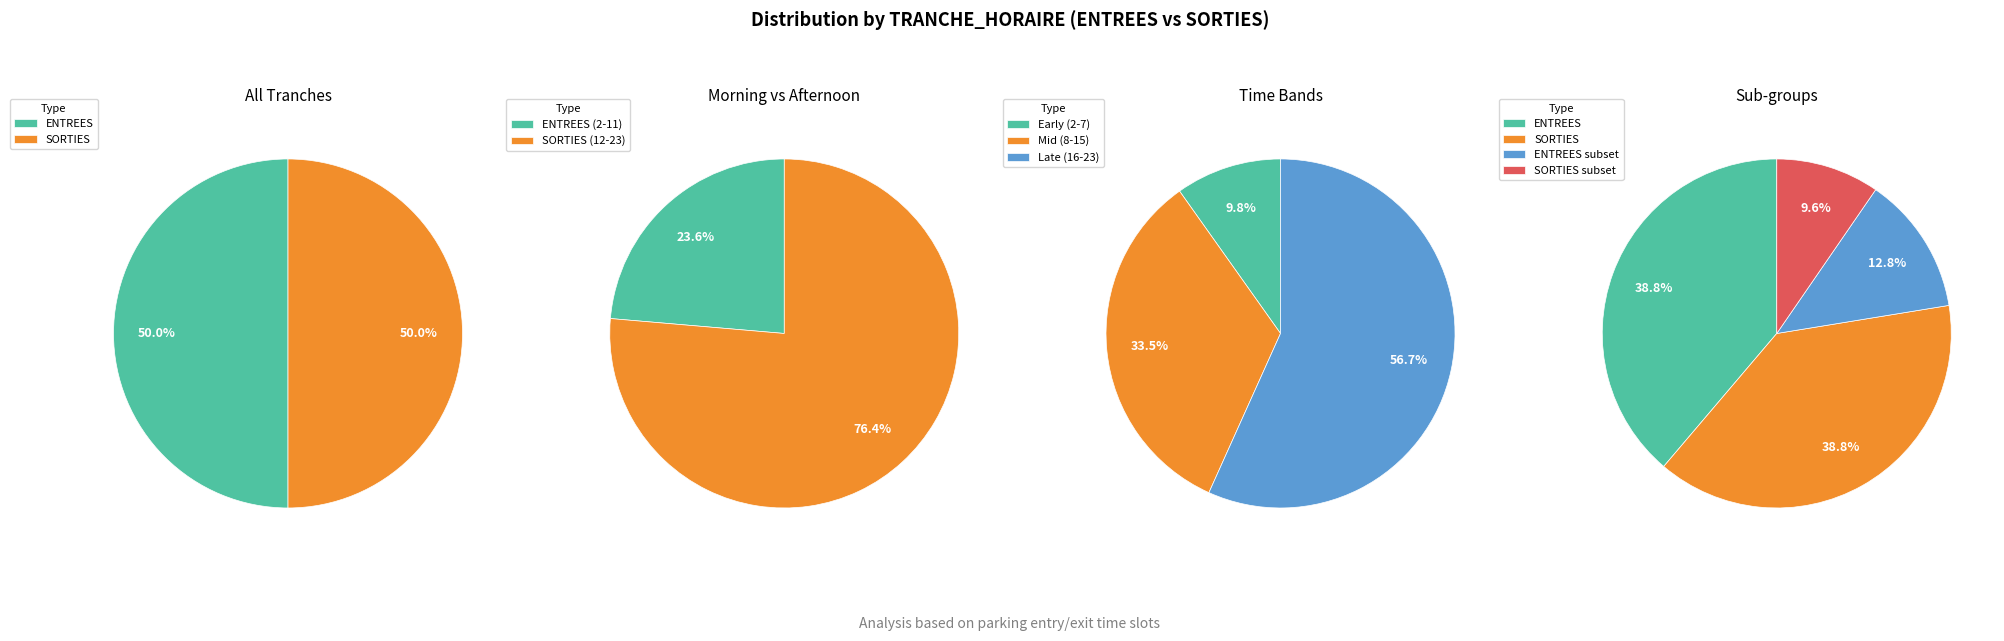

Does any single category account for the majority?

No